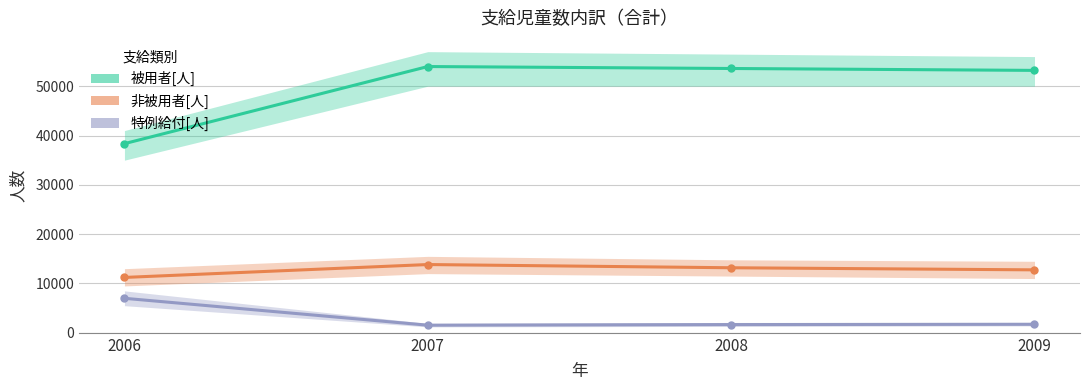

Between 2006 and 2008, which is larger?

2008